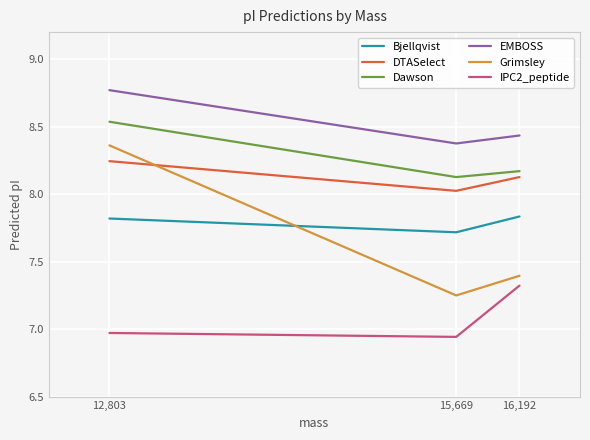

Count the number of categories in the chart.

3